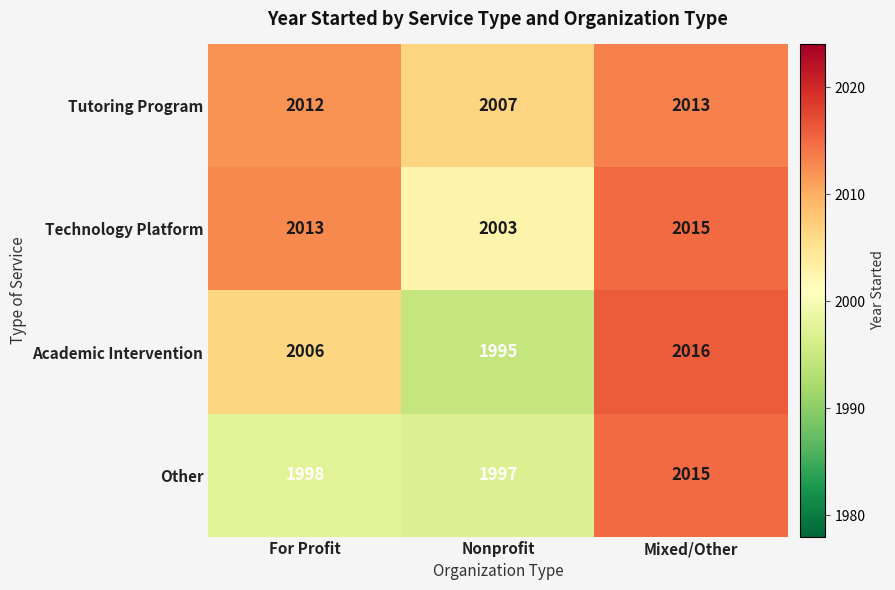

Reading left to right, transcribe all the data shown in this chart.

Tutoring Program: For Profit=2012	Nonprofit=2007	Mixed/Other=2013
Technology Platform: For Profit=2013	Nonprofit=2003	Mixed/Other=2015
Academic Intervention: For Profit=2006	Nonprofit=1995	Mixed/Other=2016
Other: For Profit=1998	Nonprofit=1997	Mixed/Other=2015